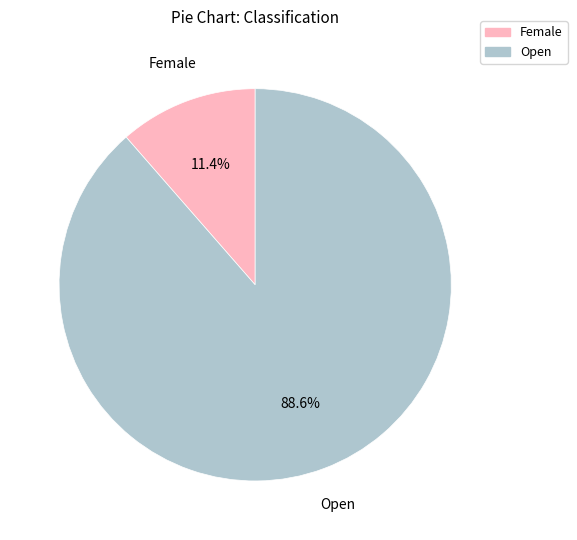

To the nearest percent, what is the difference between the Open and Female slice percentages?

77%